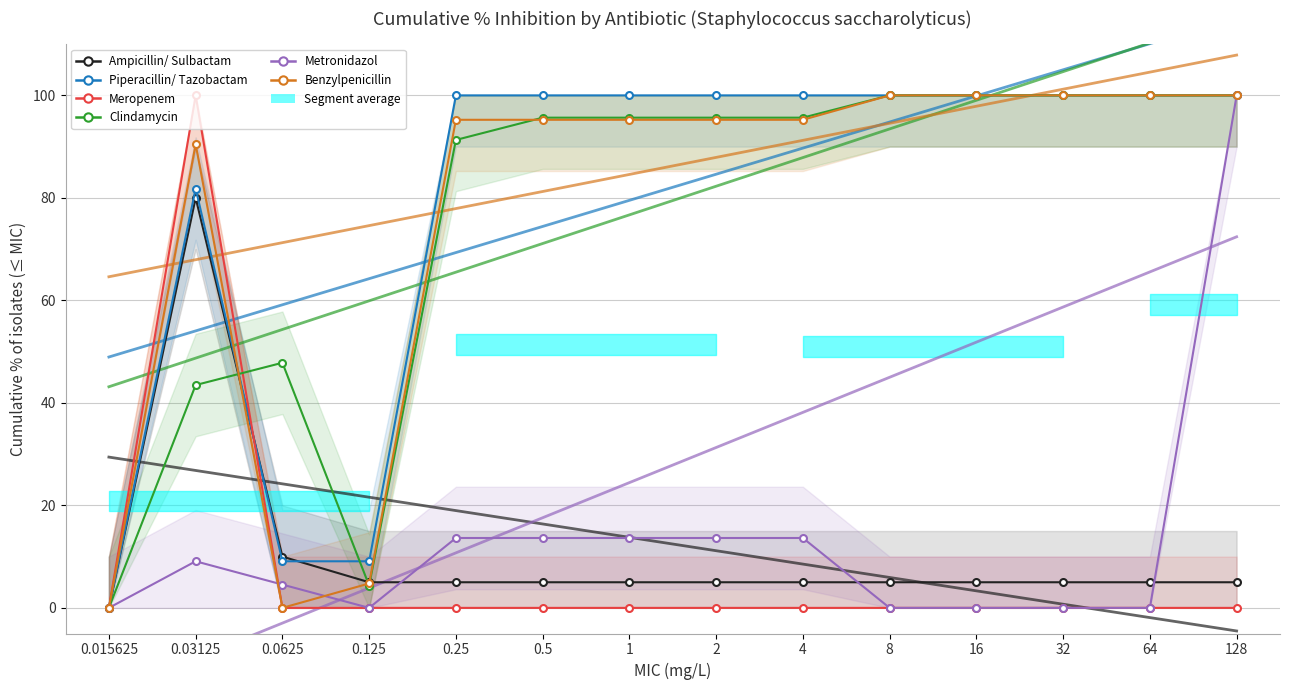

What is the greatest value displayed?

100.0